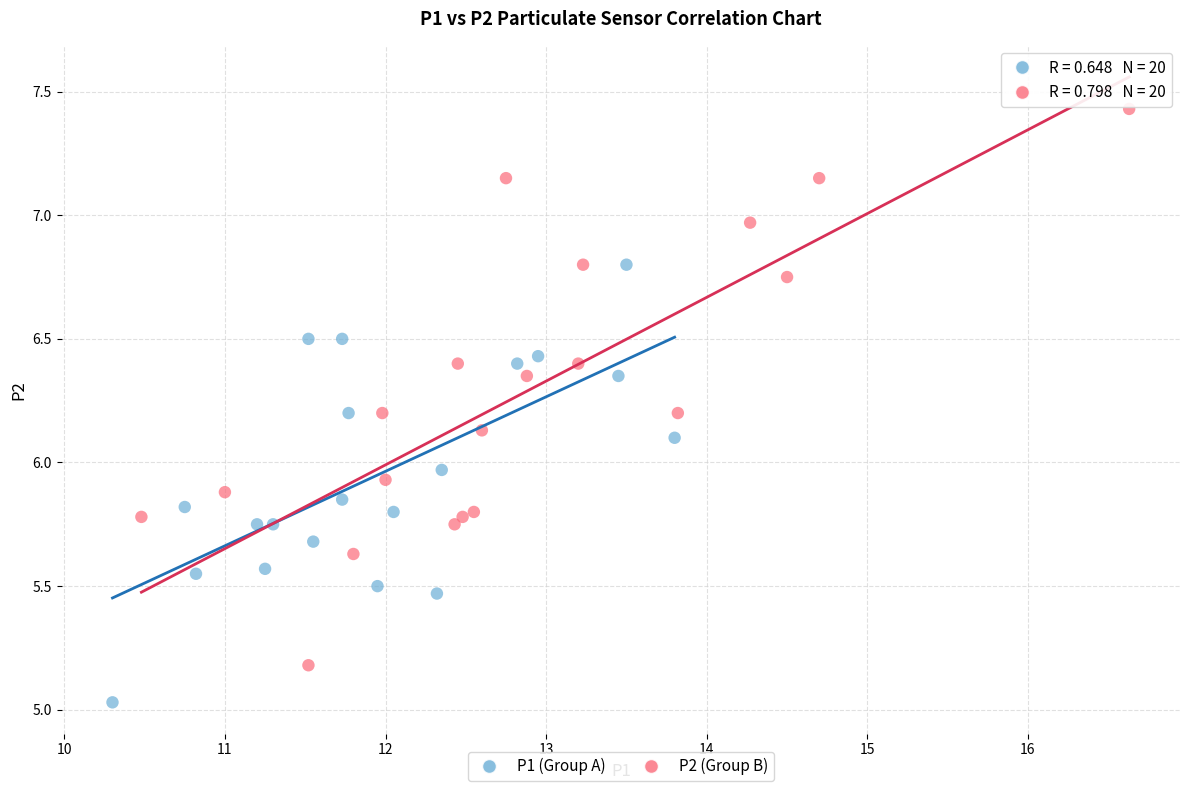

Which series has the widest spread of Y values?

P2 (Group B)